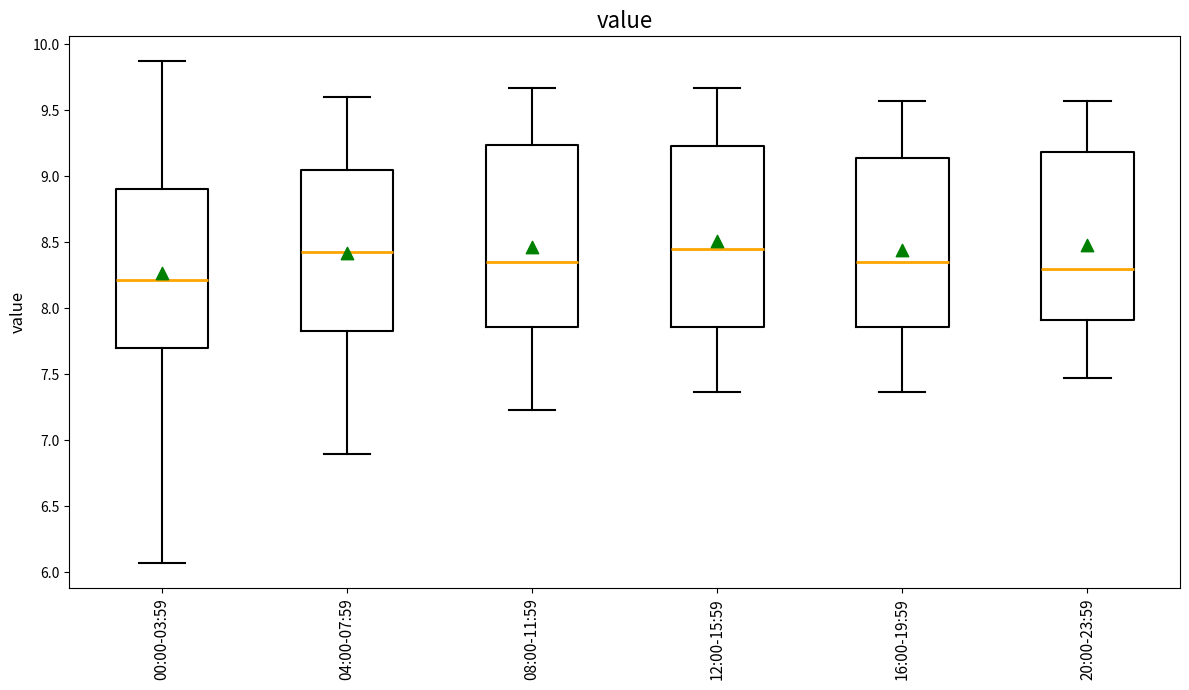

Reading left to right, read every box against the y-axis: the position of its median line, the range the box covers, and the ends of its whiskers. The values are not printed on the chart, so give them approximately, as read against the axis.

00:00-03:59: median 8.20, box 7.70 to 8.90, whiskers 6.05 to 9.85
04:00-07:59: median 8.45, box 7.85 to 9.05, whiskers 6.90 to 9.60
08:00-11:59: median 8.35, box 7.85 to 9.25, whiskers 7.25 to 9.65
12:00-15:59: median 8.45, box 7.85 to 9.25, whiskers 7.35 to 9.65
16:00-19:59: median 8.35, box 7.85 to 9.15, whiskers 7.35 to 9.55
20:00-23:59: median 8.30, box 7.90 to 9.20, whiskers 7.45 to 9.55